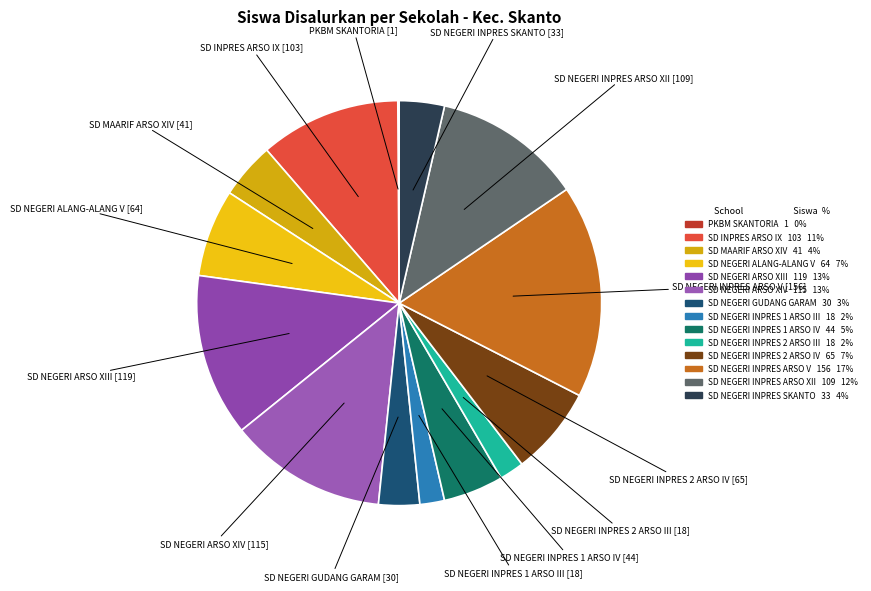

What is the largest slice in the pie chart?

SD NEGERI INPRES ARSO V